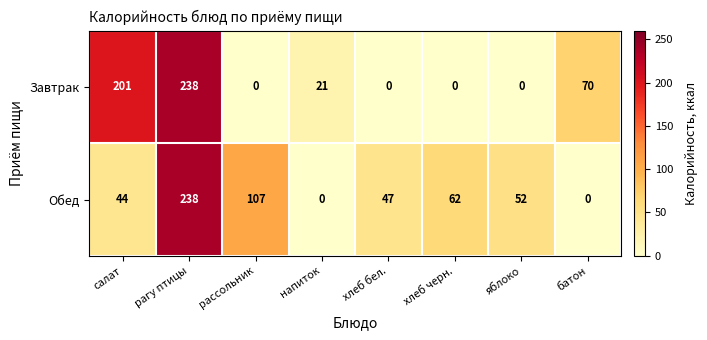

Reading left to right, extract all data points from this chart.

Завтрак: салат=201	рагу птицы=238	рассольник=0	напиток=21	хлеб бел.=0	хлеб черн.=0	яблоко=0	батон=70
Обед: салат=44	рагу птицы=238	рассольник=107	напиток=0	хлеб бел.=47	хлеб черн.=62	яблоко=52	батон=0